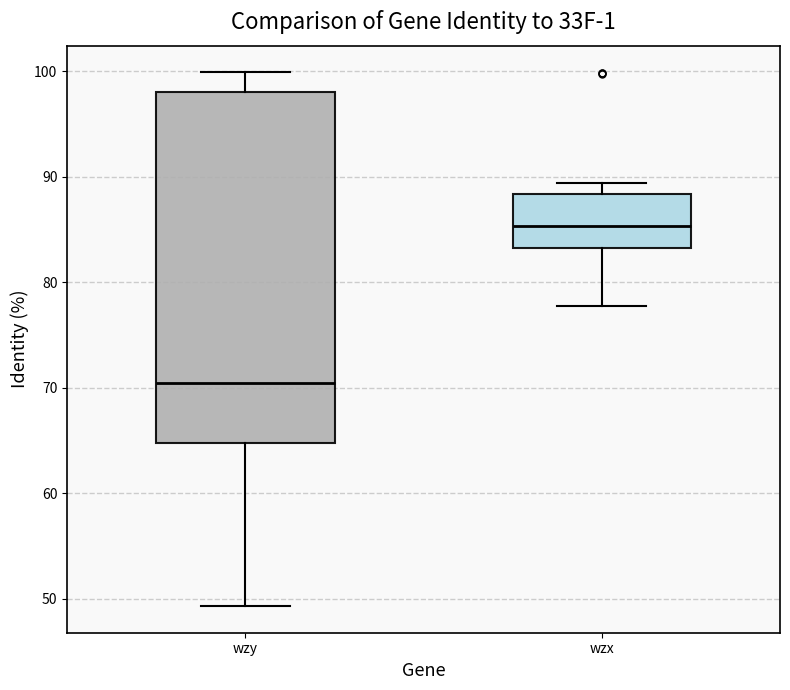

Reading left to right, read every box against the y-axis: the position of its median line, the range the box covers, and the ends of its whiskers. The values are not printed on the chart, so give them approximately, as read against the axis.

wzy: median 71, box 65 to 98, whiskers 49 to 100
wzx: median 85, box 83 to 88, whiskers 78 to 89